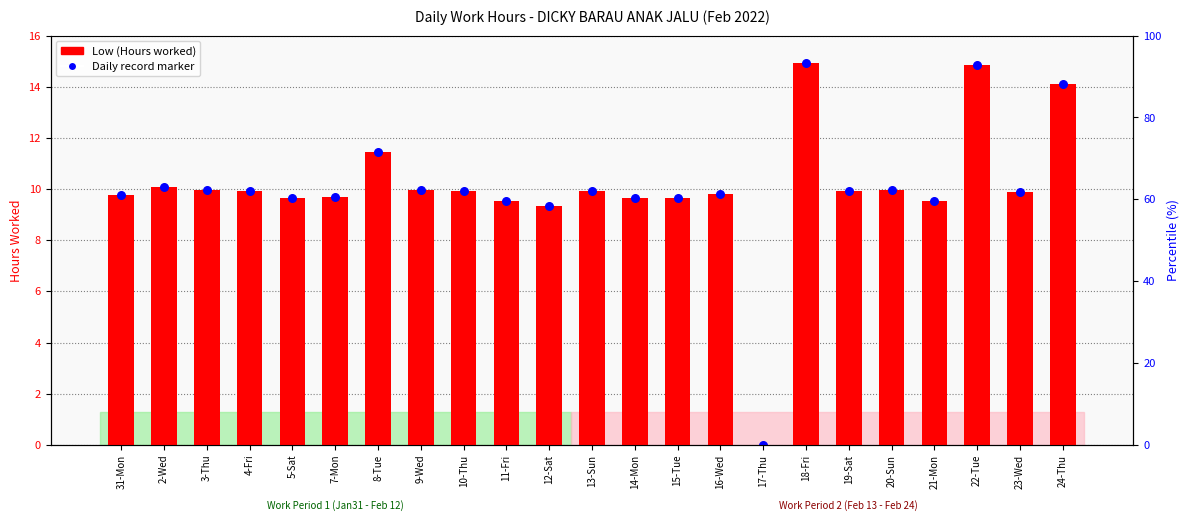

Which series has the widest spread of Y values?

Low (Hours)